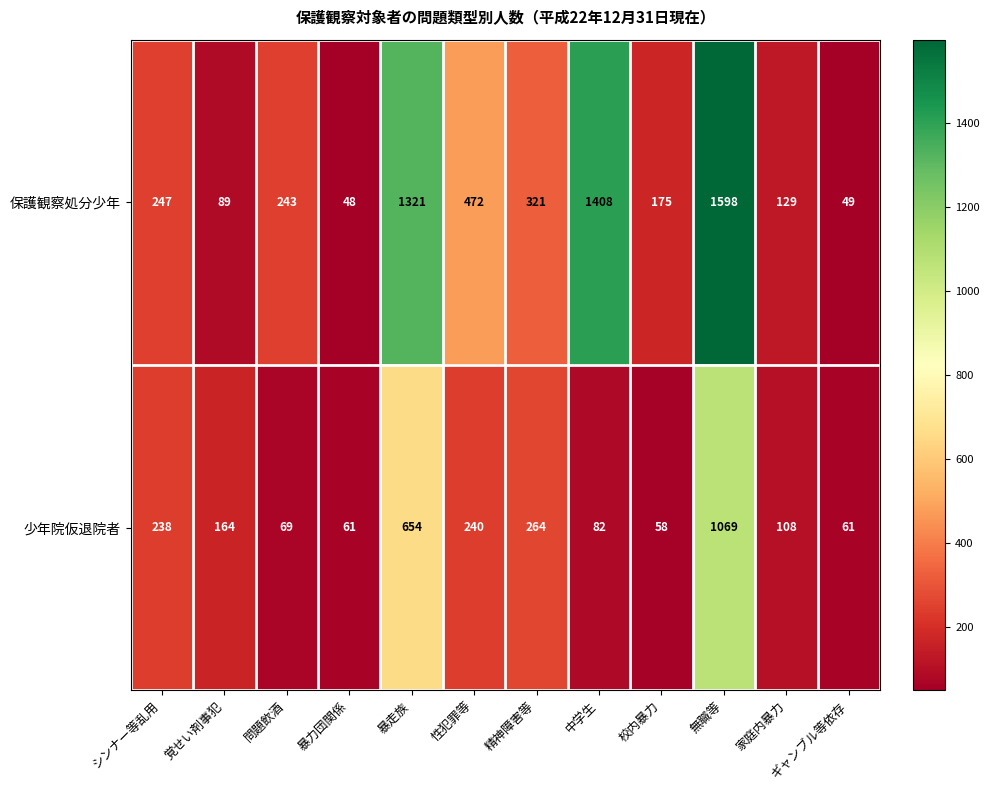

What is the sum of all 保護観察処分少年 values?

6100